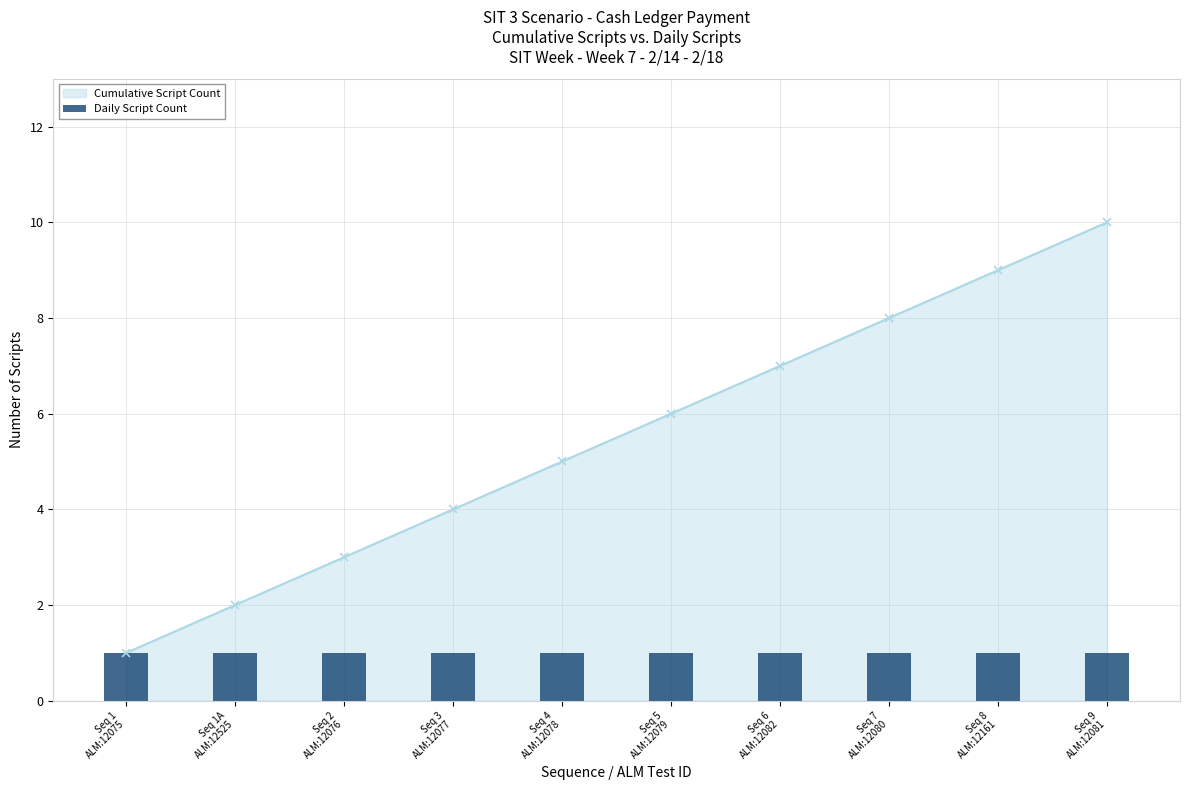

What is the maximum value for Cumulative Script Count?

10